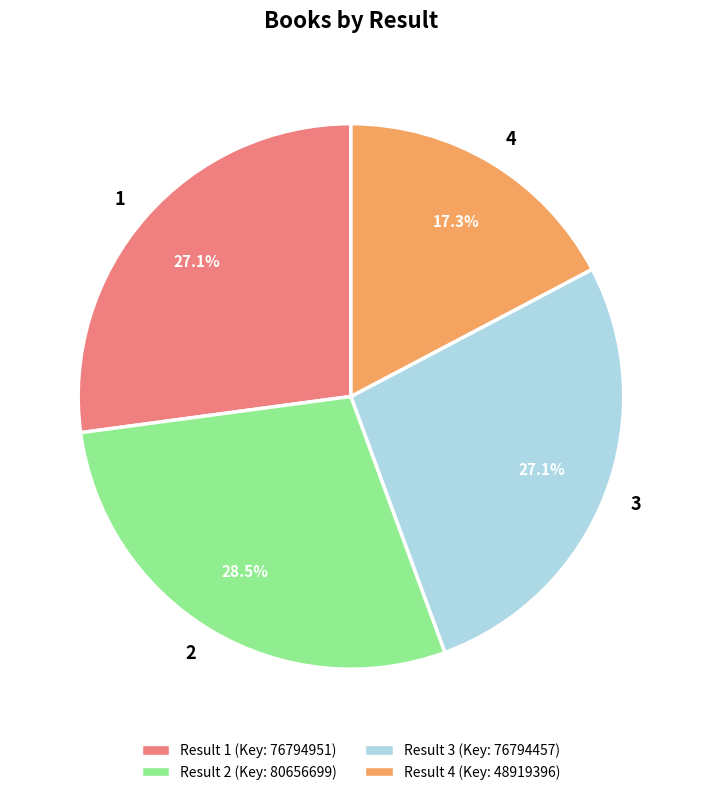

Which has a higher value, 1 or 2?

2